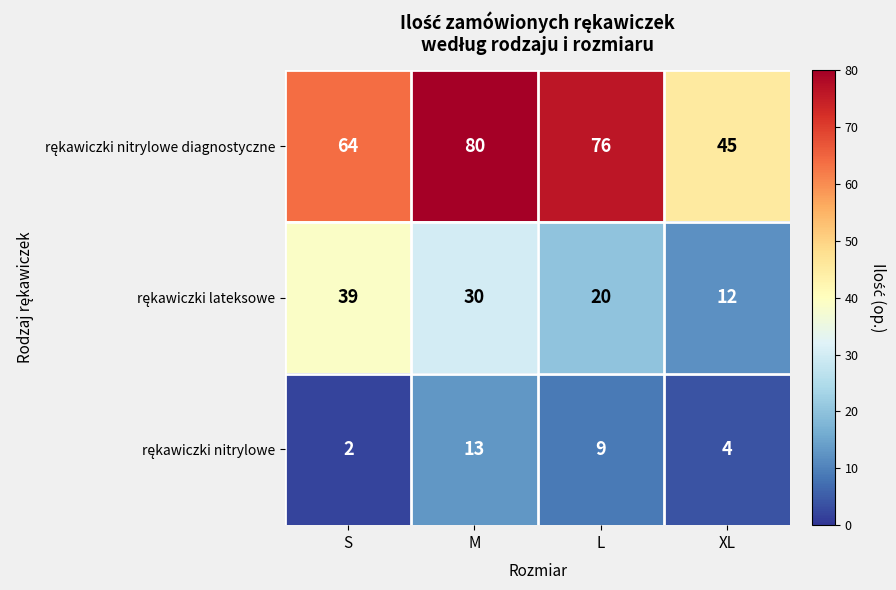

What is the spread (max minus min) of values at XL?

41